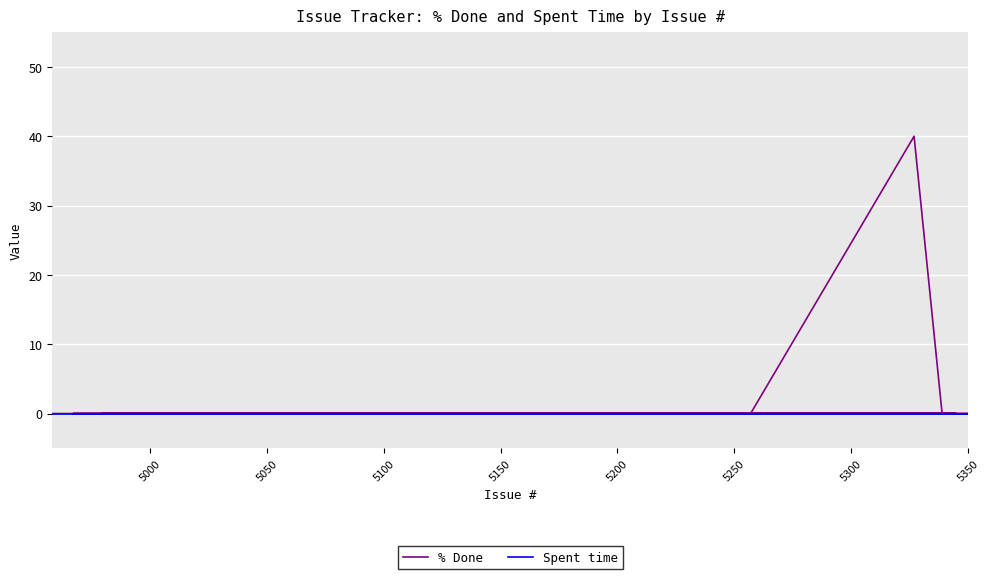

True or false: % Done has more than 1 interior local peaks.

False